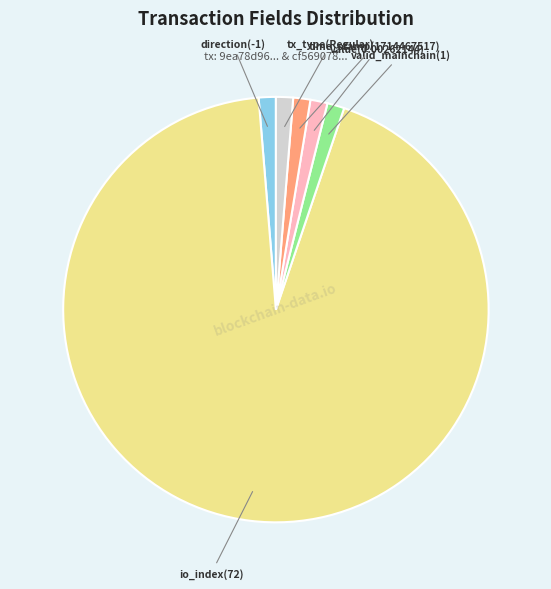

Does any single category account for the majority?

Yes